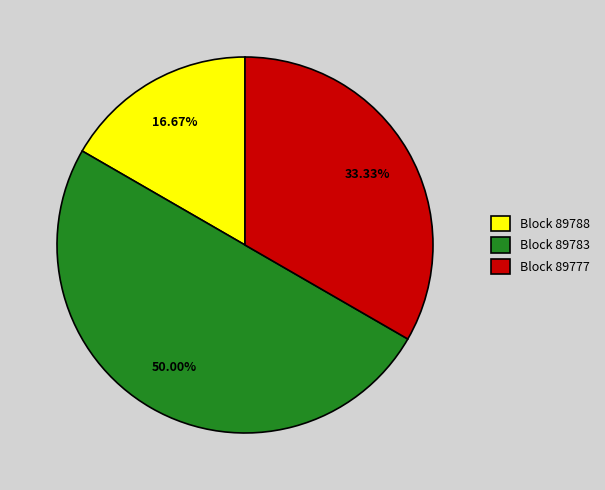

Combined, do Block 89783 and Block 89777 account for over 50%?

Yes